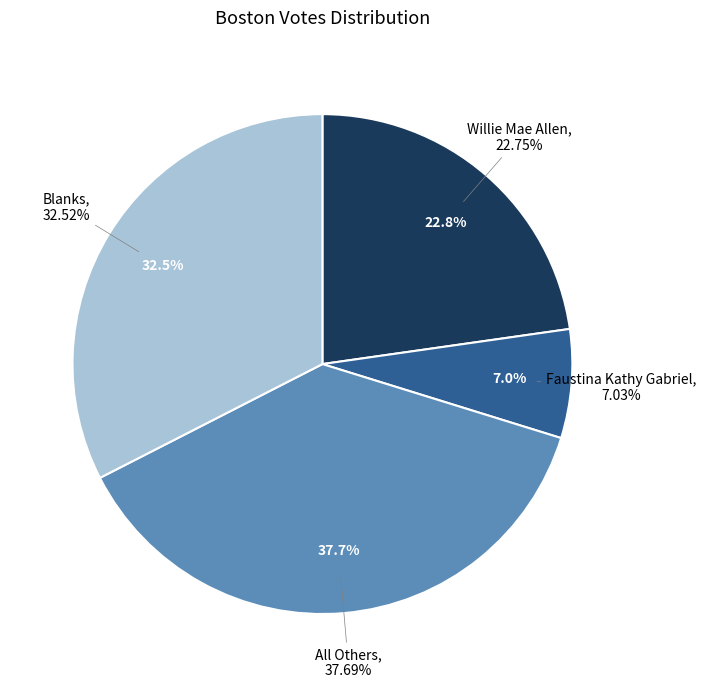

What percentage is NOT represented by Willie Mae Allen?

77.2%